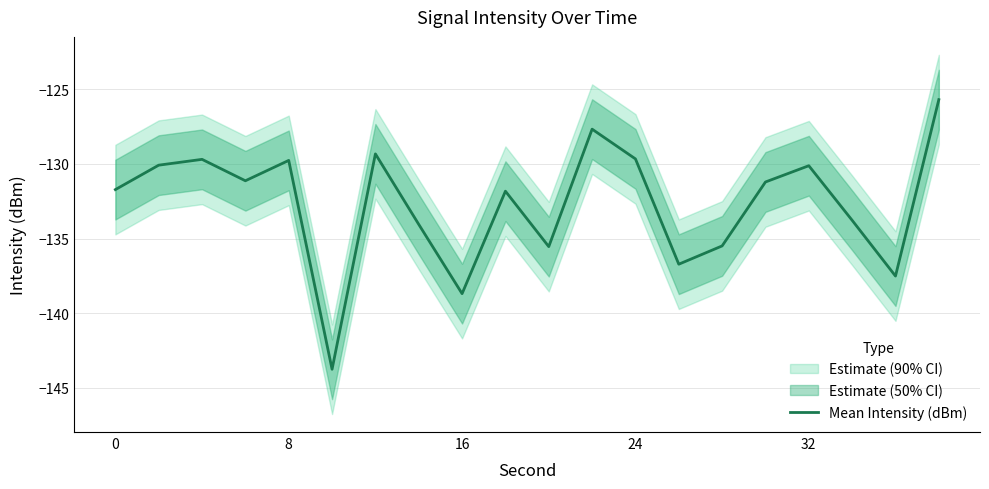

What is the highest value of the Mean Intensity (dBm) series?

-125.7